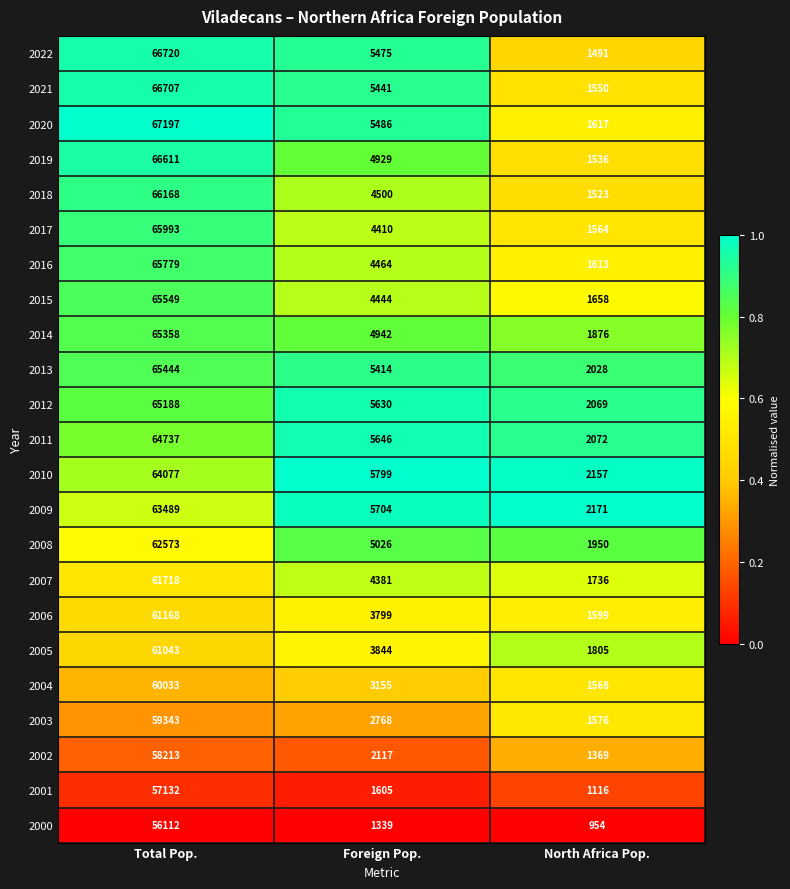

The 2004 series shows 60033 at Total Pop.. True or false?

True